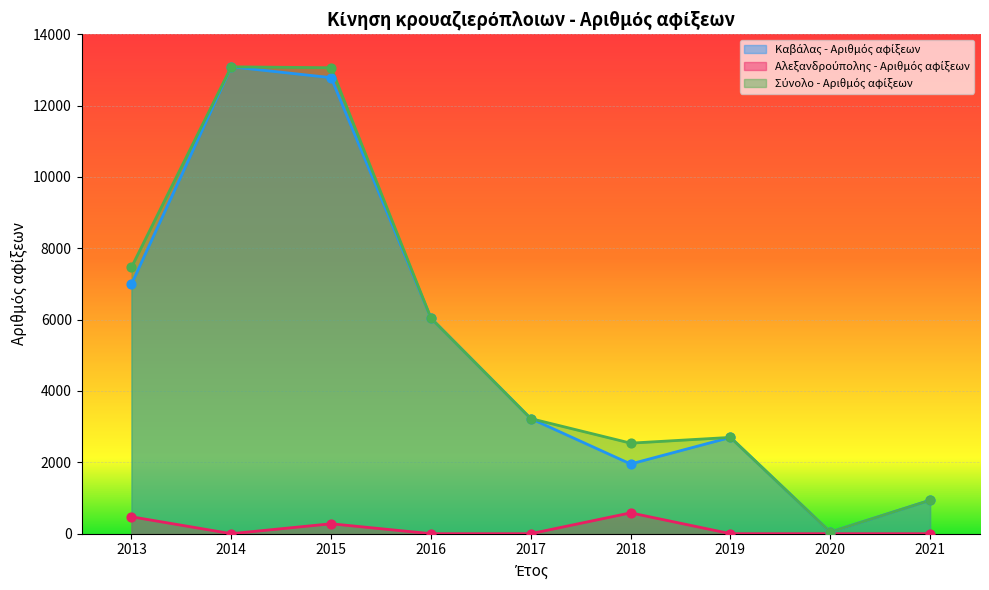

Which series has the largest total across all categories?

Σύνολο - Αριθμός αφίξεων